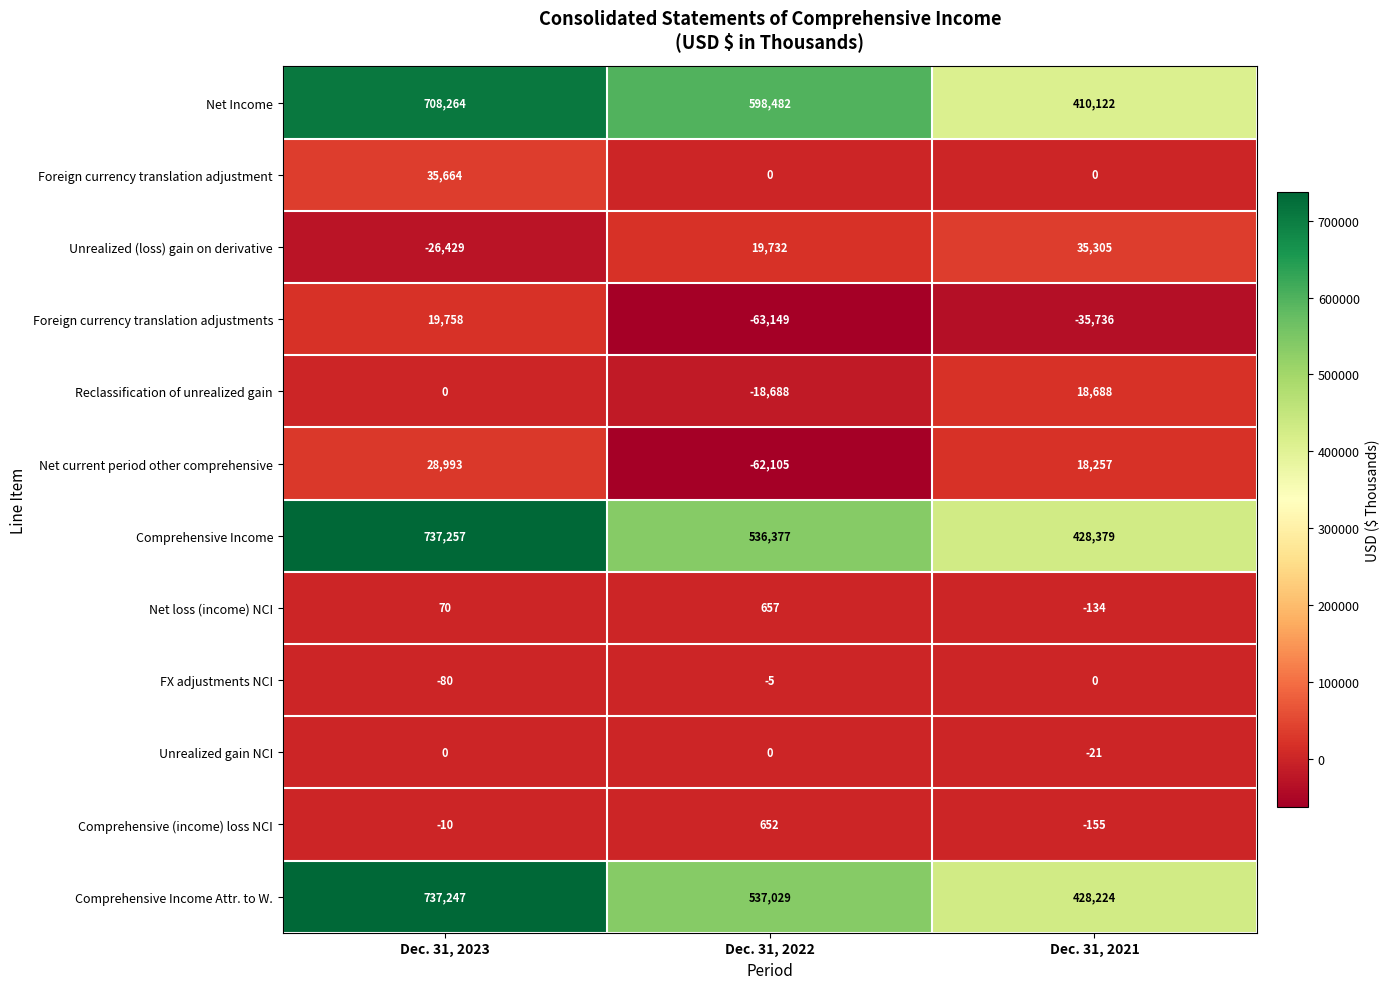

At which category is the sum across all series the highest?

Dec. 31, 2023